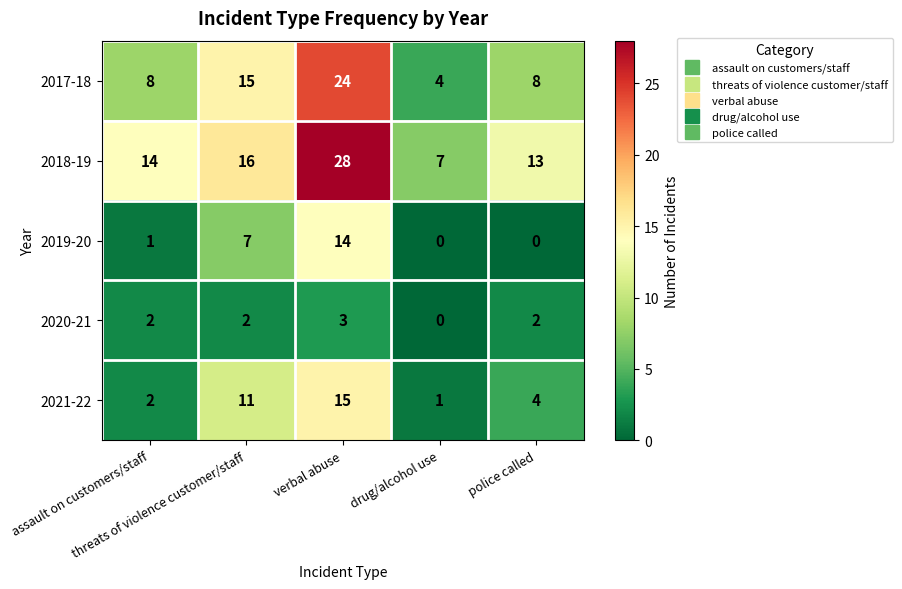

Rank the series by their maximum value, from lowest to highest.

2020-21, 2019-20, 2021-22, 2017-18, 2018-19